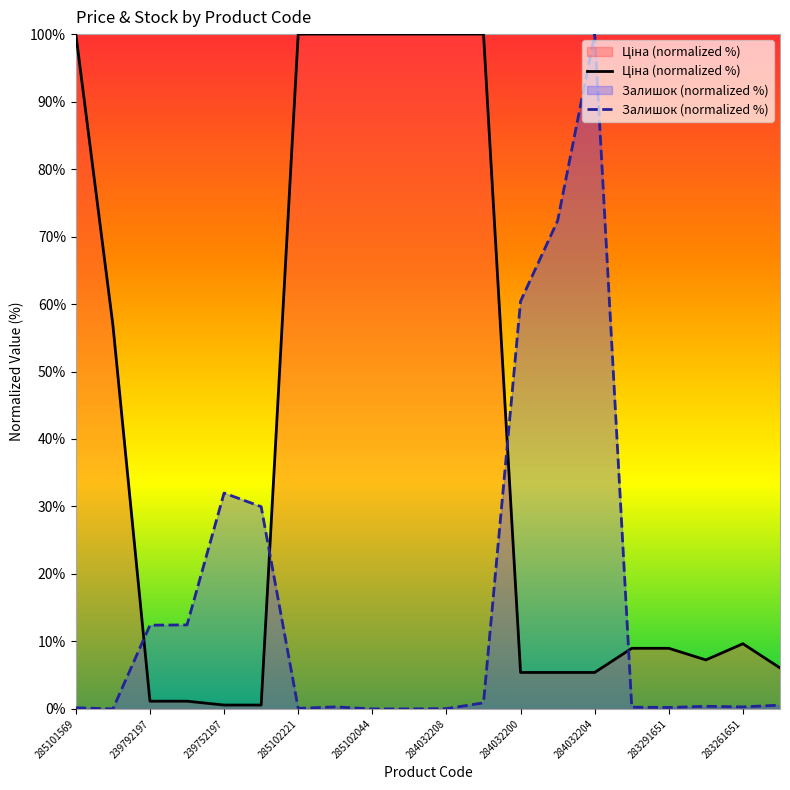

How many lines are shown in the chart?

2